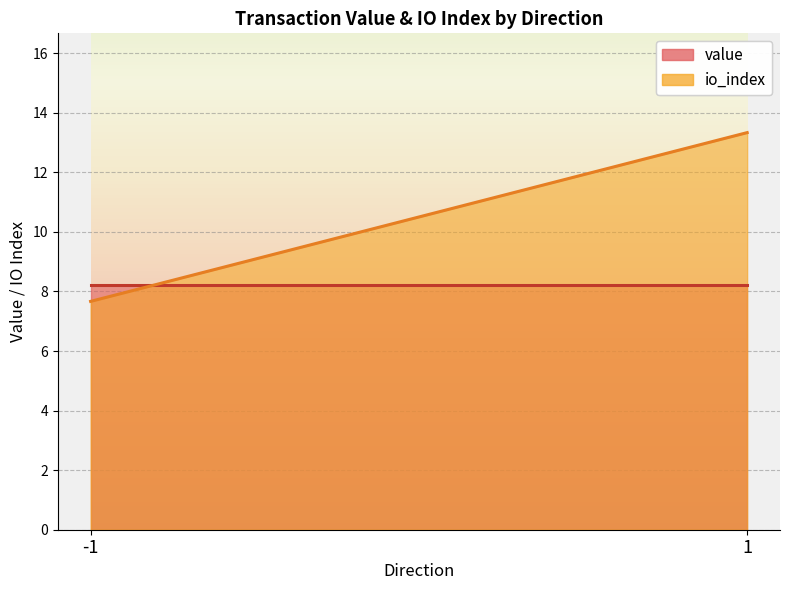

Which series ends up on top after the final intersection of value and io_index?

io_index